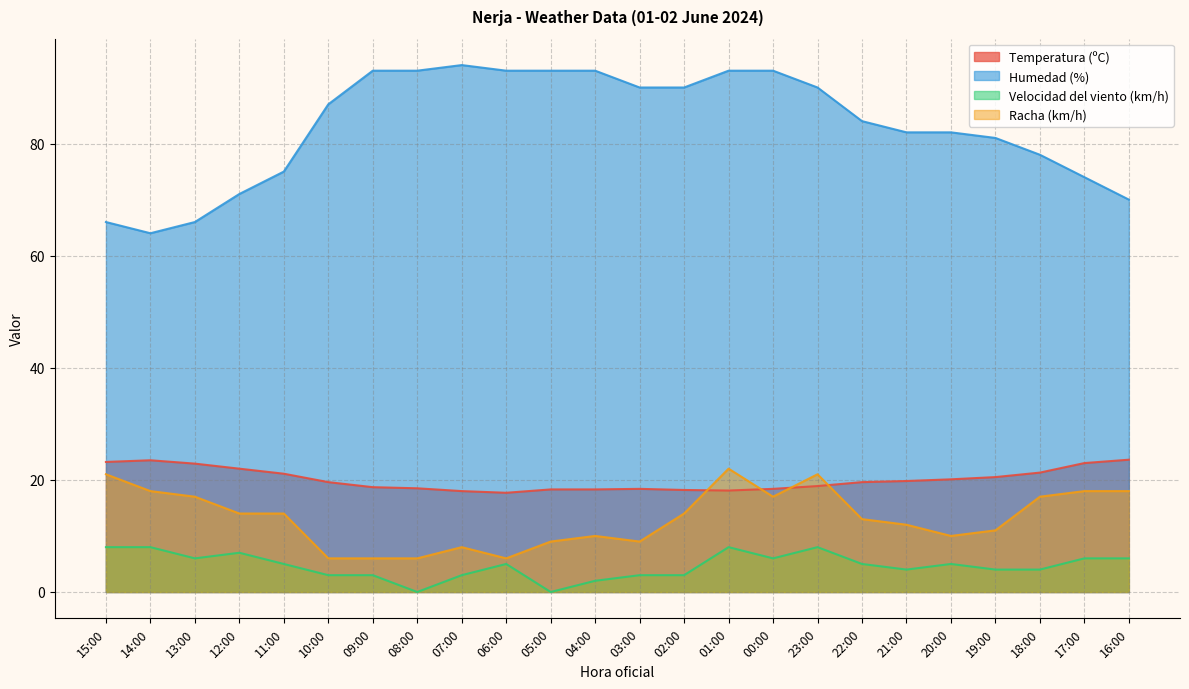

At 23:00, list the series in order from smallest to largest.

Velocidad del viento (km/h), Temperatura (ºC), Racha (km/h), Humedad (%)